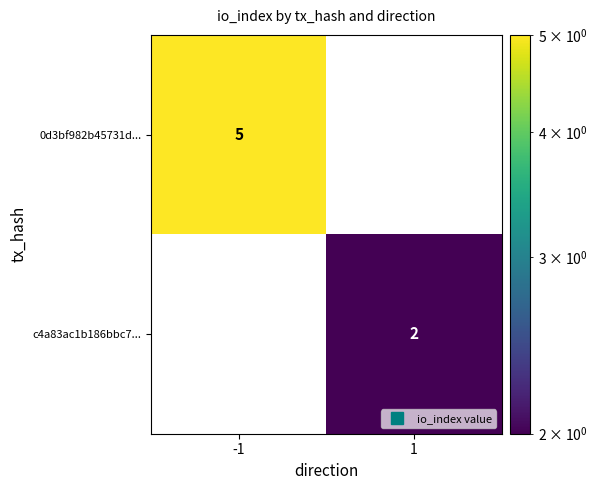

At which category is the sum across all series the highest?

-1